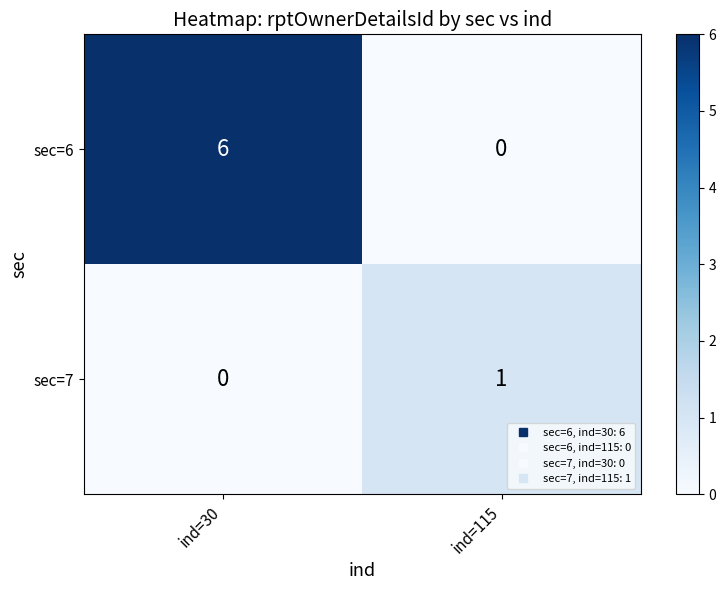

The value of sec=6 at ind=30 is 6. True or false?

True